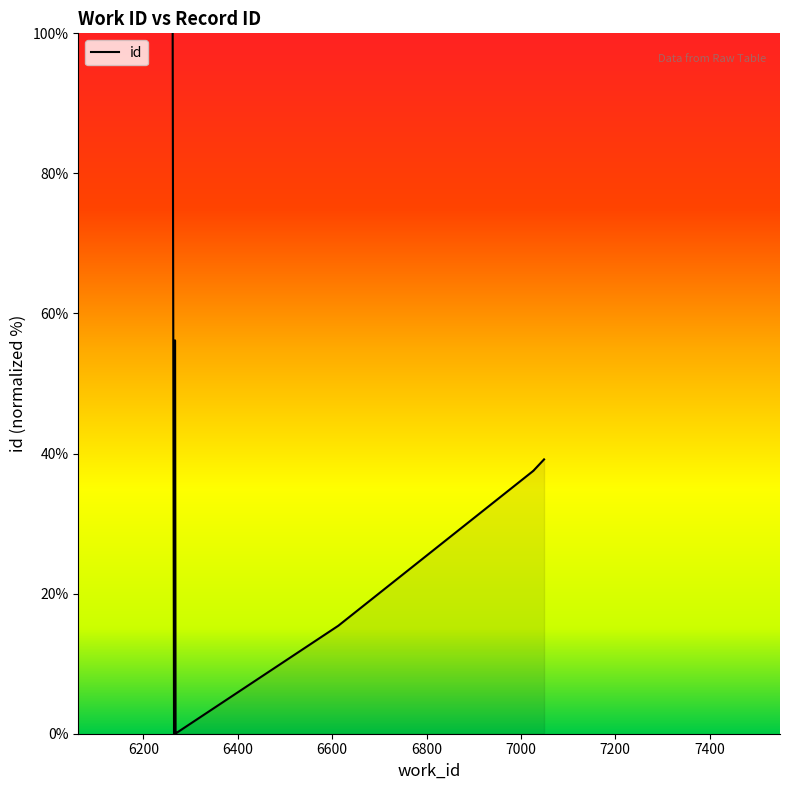

What is the difference between the maximum and minimum values?

100.0